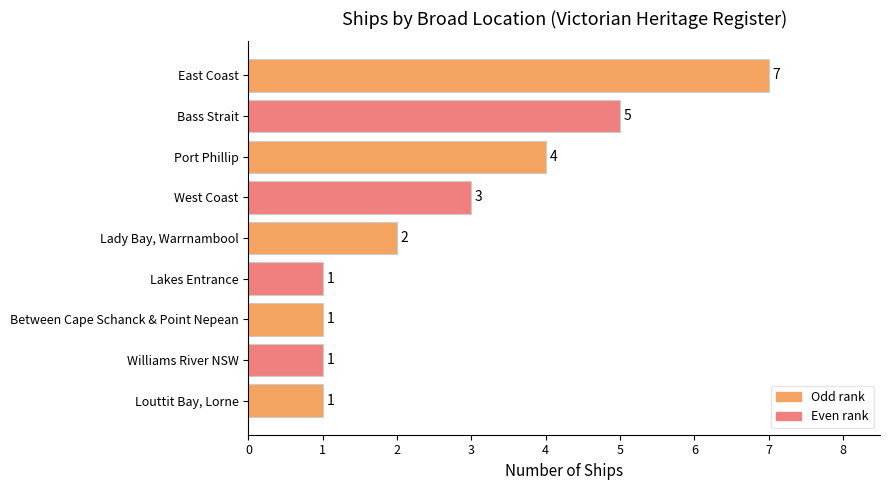

Count the number of data series in this chart.

1